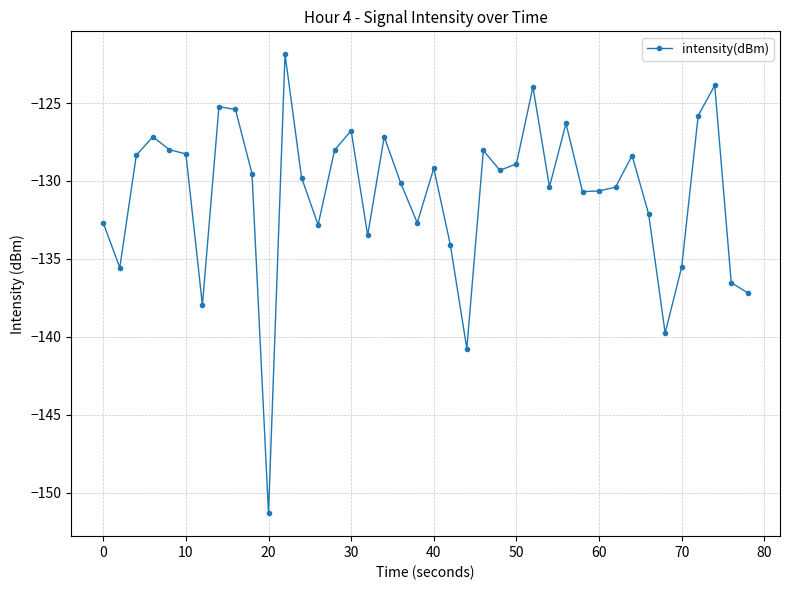

What is the greatest value displayed?

-121.9